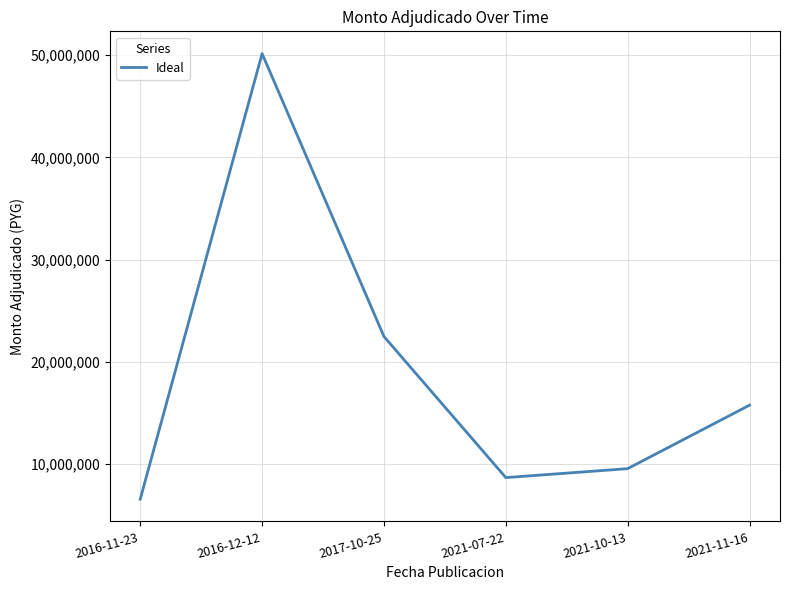

Rank the categories by value from highest to lowest.

2016-12-12, 2017-10-25, 2021-11-16, 2021-10-13, 2021-07-22, 2016-11-23